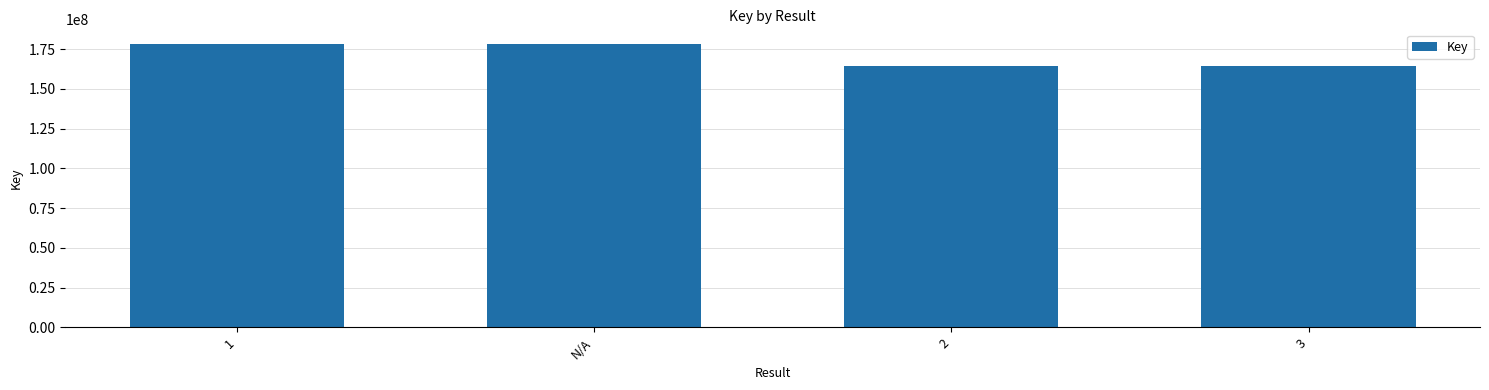

What is the label of the 4th bar from the left?

3